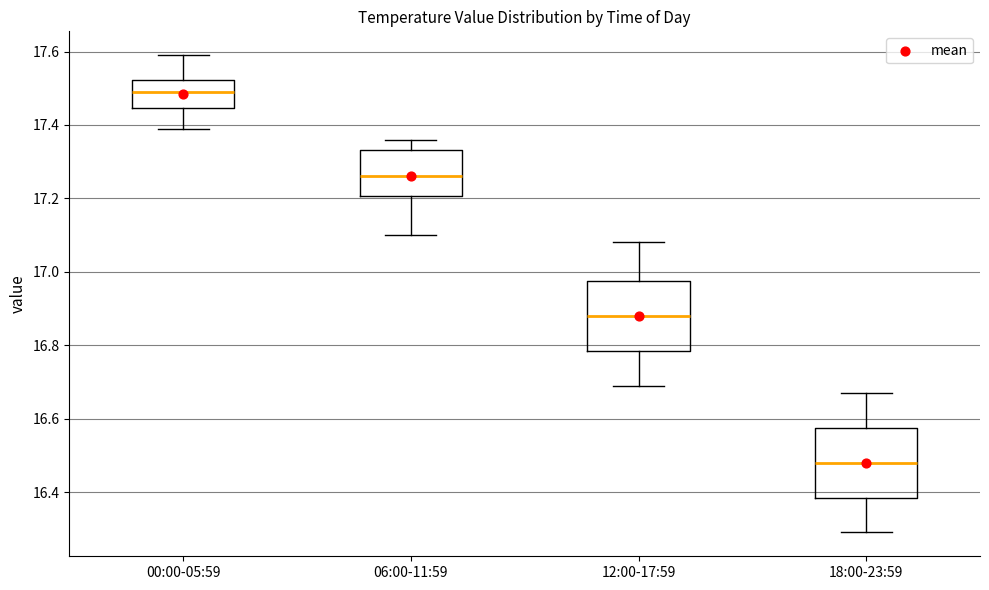

Reading left to right, read every box against the y-axis: the position of its median line, the range the box covers, and the ends of its whiskers. The values are not printed on the chart, so give them approximately, as read against the axis.

00:00-05:59: median 17.50, box 17.44 to 17.52, whiskers 17.40 to 17.60
06:00-11:59: median 17.26, box 17.20 to 17.34, whiskers 17.10 to 17.36
12:00-17:59: median 16.88, box 16.78 to 16.98, whiskers 16.70 to 17.08
18:00-23:59: median 16.48, box 16.38 to 16.58, whiskers 16.30 to 16.68